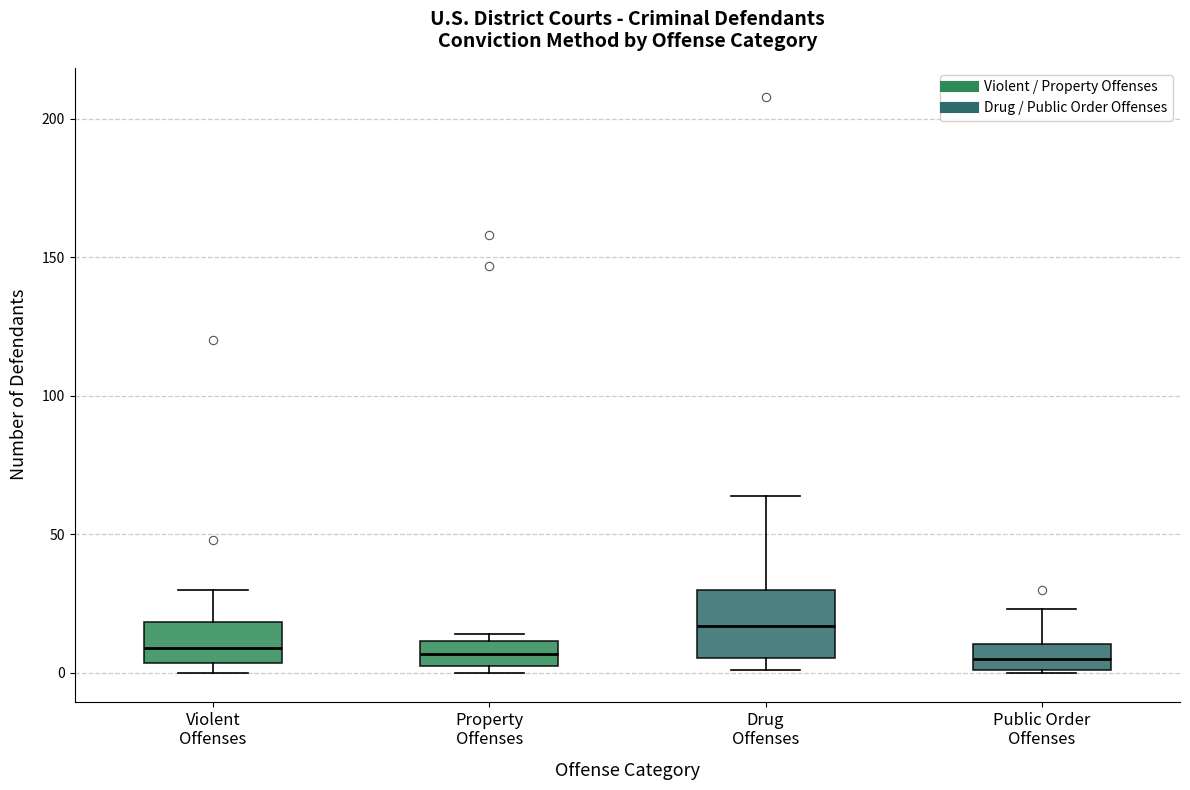

Reading left to right, read every box against the y-axis: the position of its median line, the range the box covers, and the ends of its whiskers. The values are not printed on the chart, so give them approximately, as read against the axis.

Violent Offenses: median 10, box 5 to 20, whiskers 0 to 30
Property Offenses: median 5 (inside the box), box 5 to 10, whiskers 0 to 15
Drug Offenses: median 15, box 5 to 30, whiskers 0 to 65
Public Order Offenses: median 5, box 0 to 10, whiskers 0 to 25